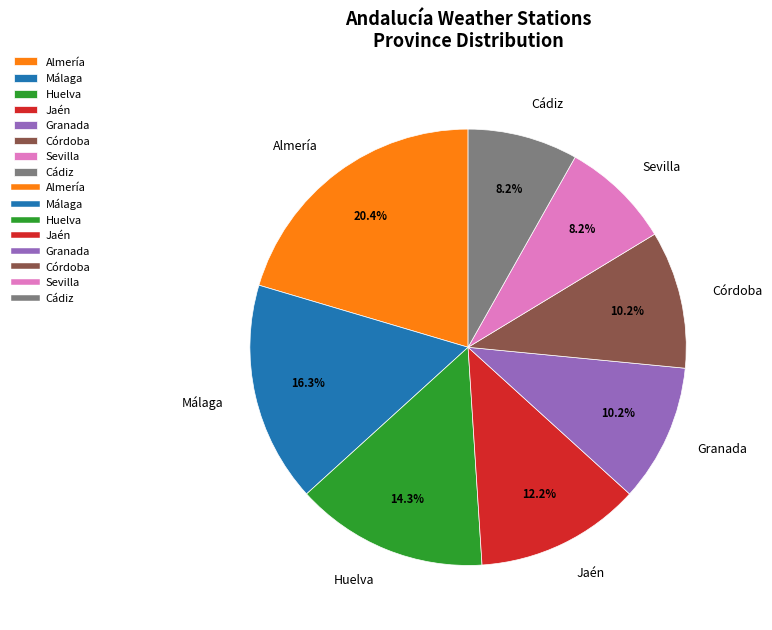

Which slice is the largest?

Almería